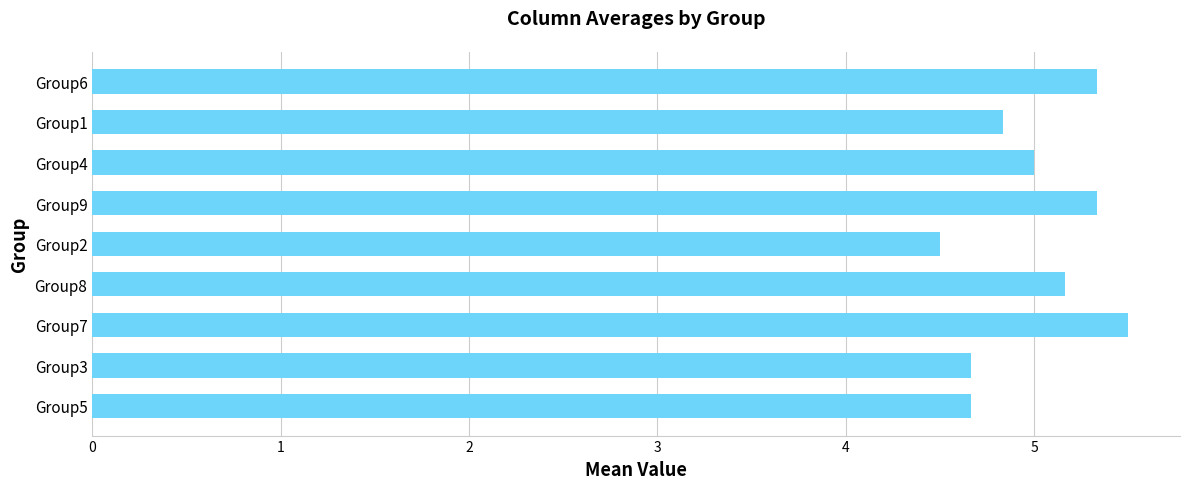

What is the minimum value shown in the chart?

4.5